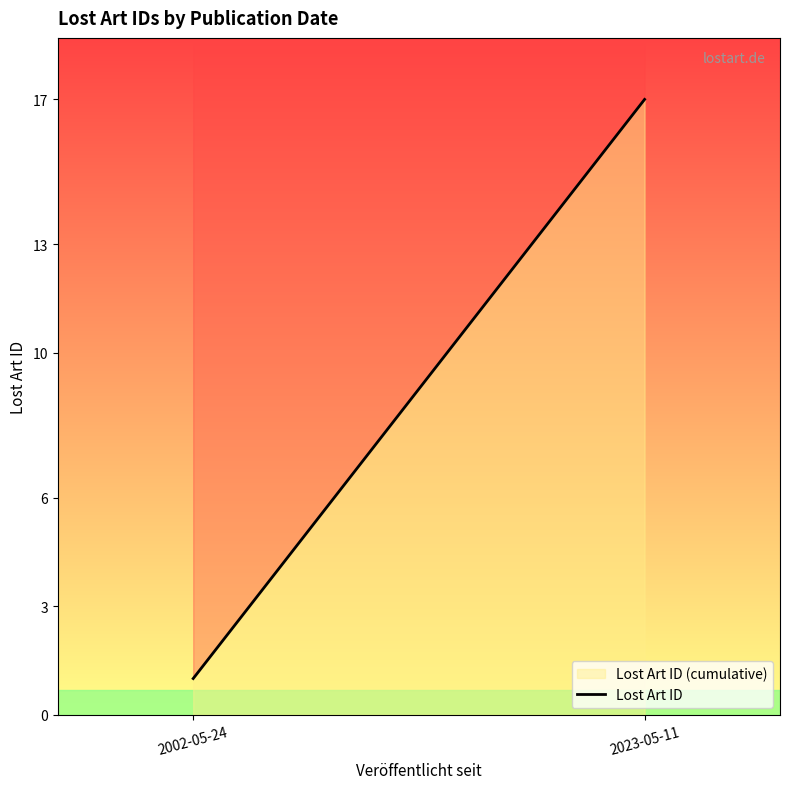

Which category has the lowest value across all series?

2002-05-24